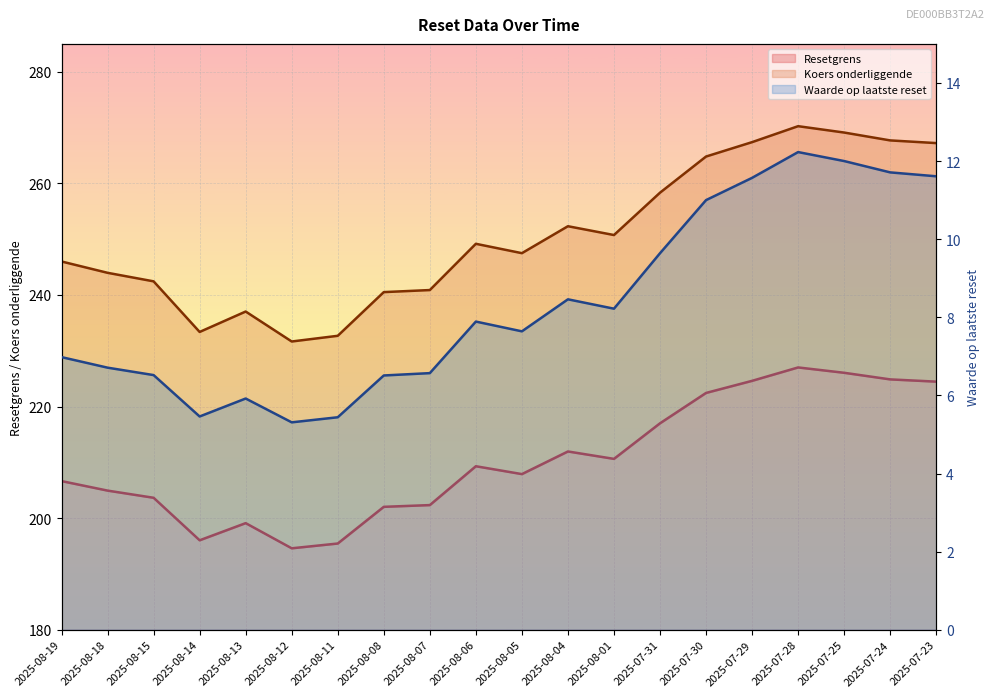

Which has a higher value, 2025-08-12 or 2025-08-08?

2025-08-08